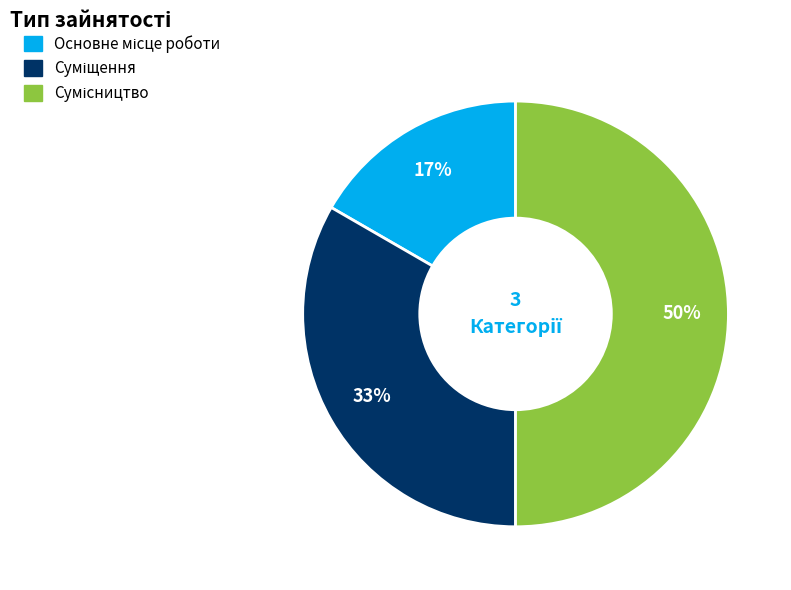

To the nearest percent, what is the average slice percentage?

33%